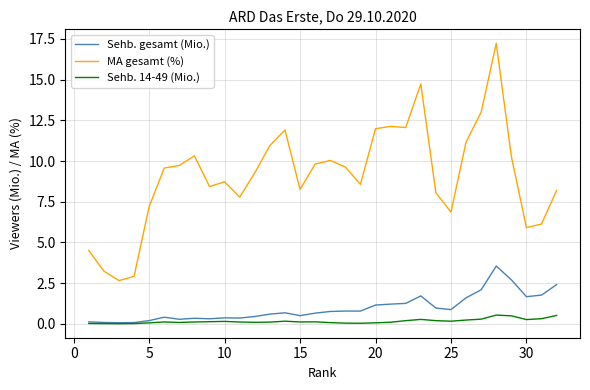

What is the maximum value for Sehb. gesamt (Mio.)?

3.5